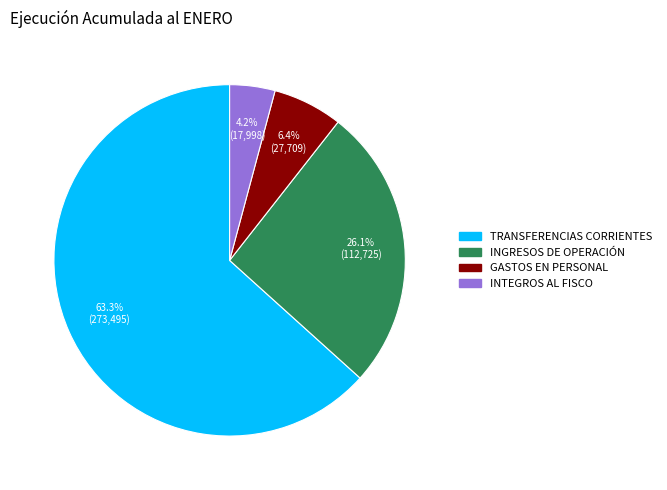

True or false: INGRESOS DE OPERACIÓN accounts for 18% of the total.

False